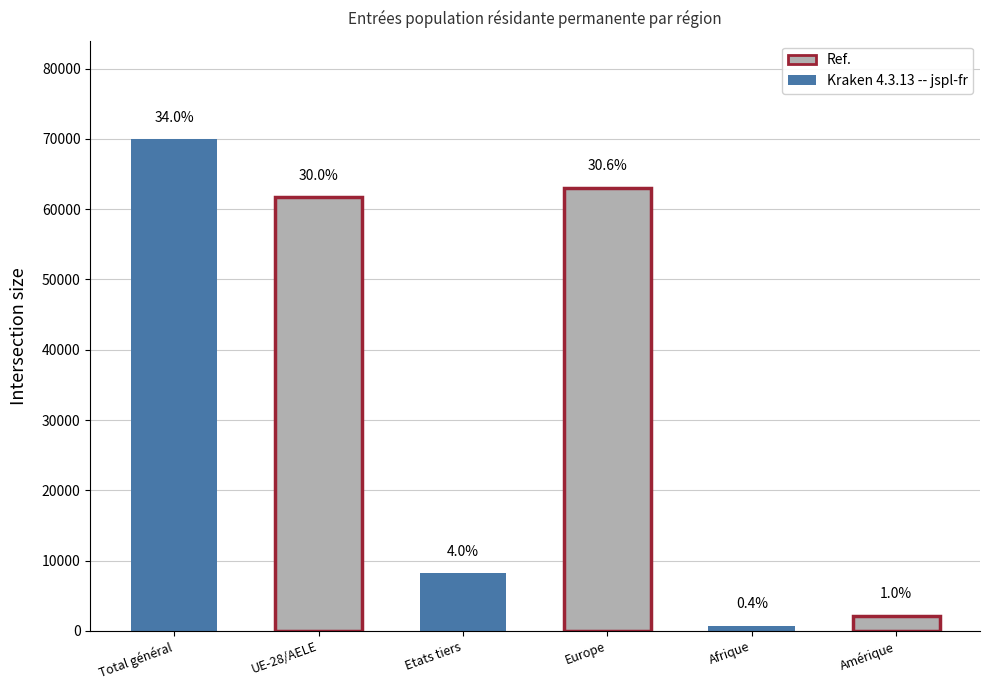

The value at Total général is 69962. True or false?

True